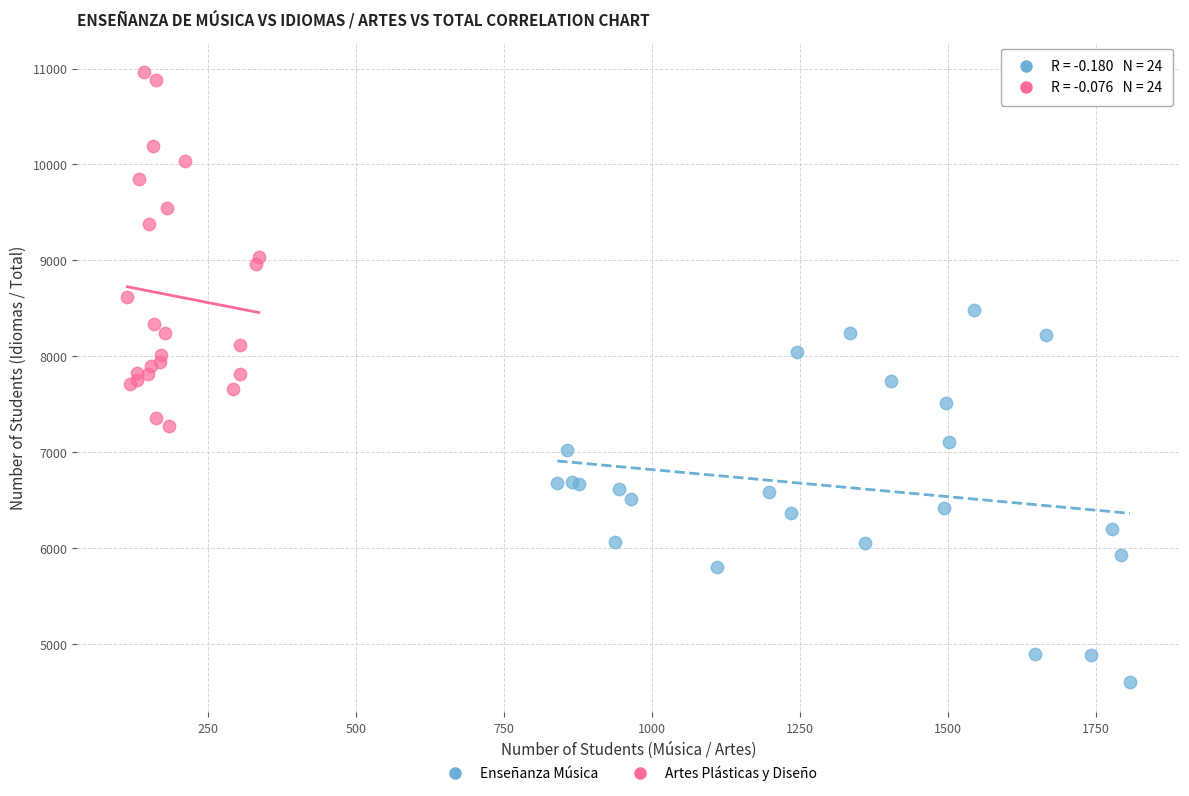

Which series reaches the minimum Y coordinate?

Enseñanza Música